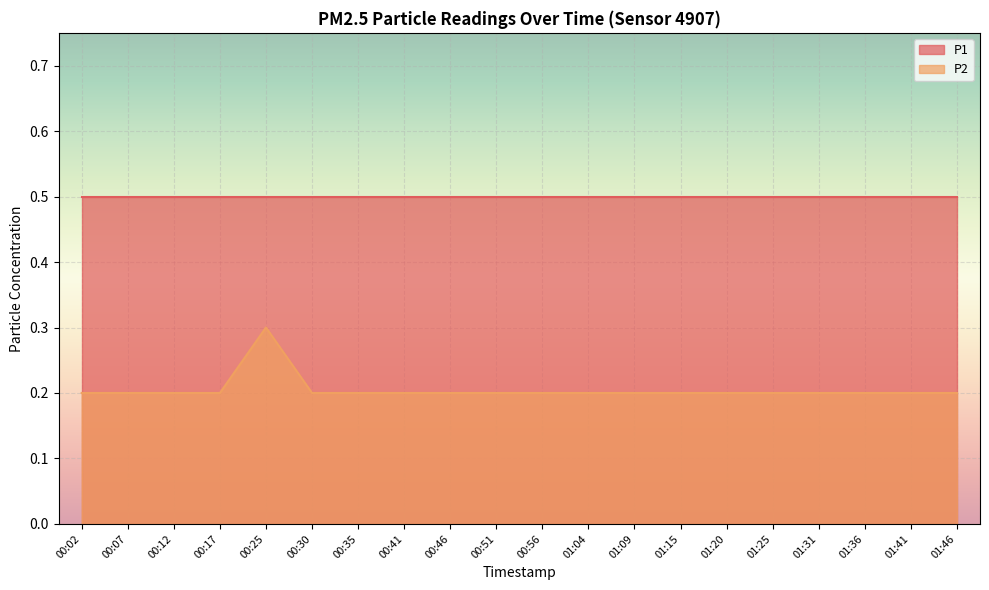

What is the label of the 13th point from the right?

00:41